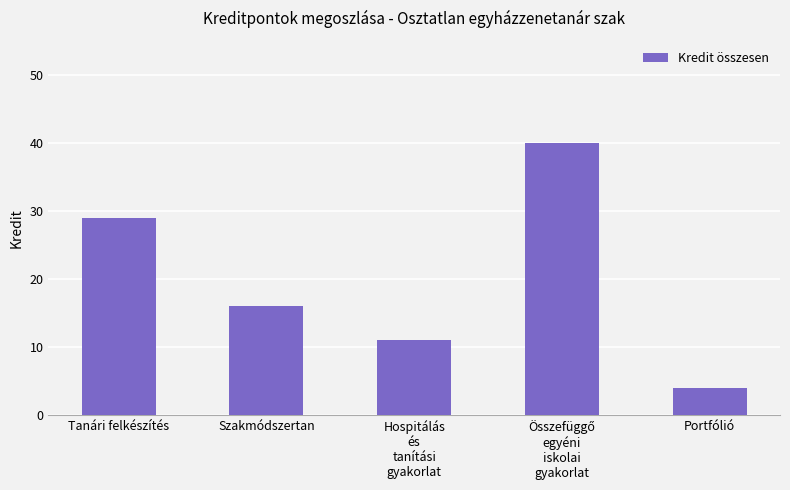

What is the label of the 5th bar from the right?

Tanári felkészítés